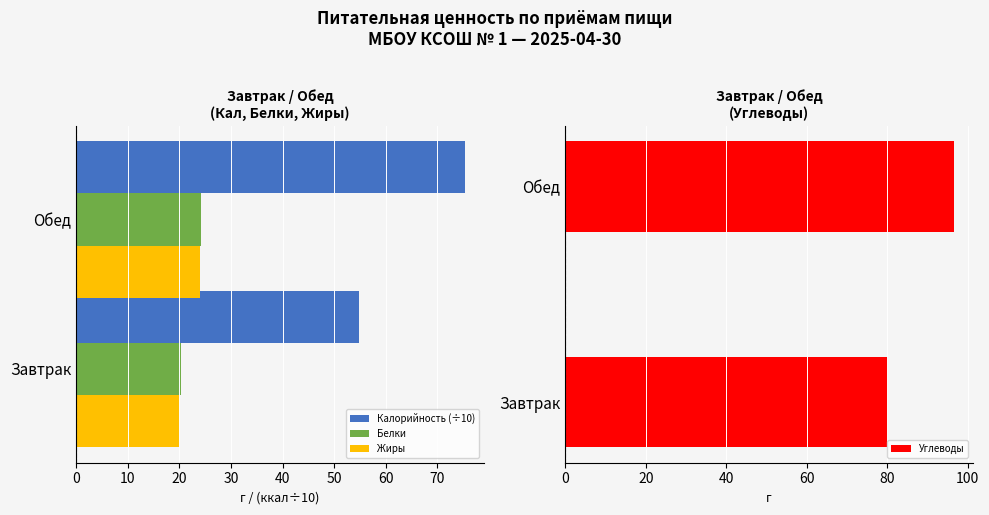

Which series has the largest total across all categories?

Углеводы